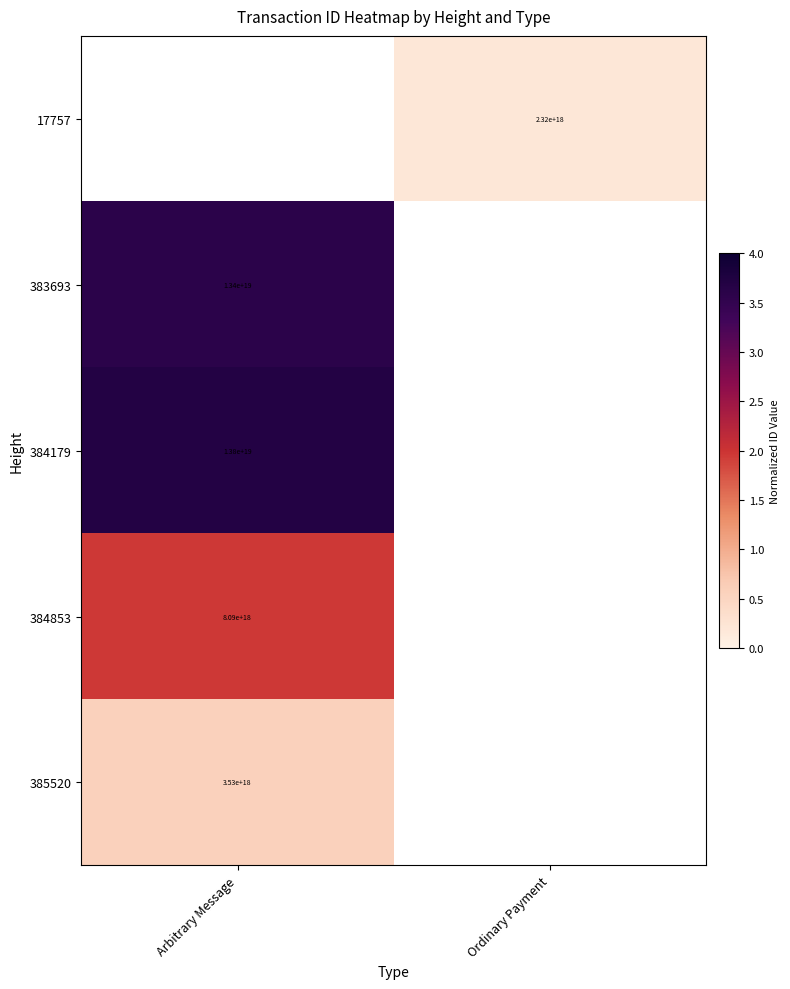

Is the value of 383693 at Arbitrary Message greater than the value of 17757 at Ordinary Payment?

Yes